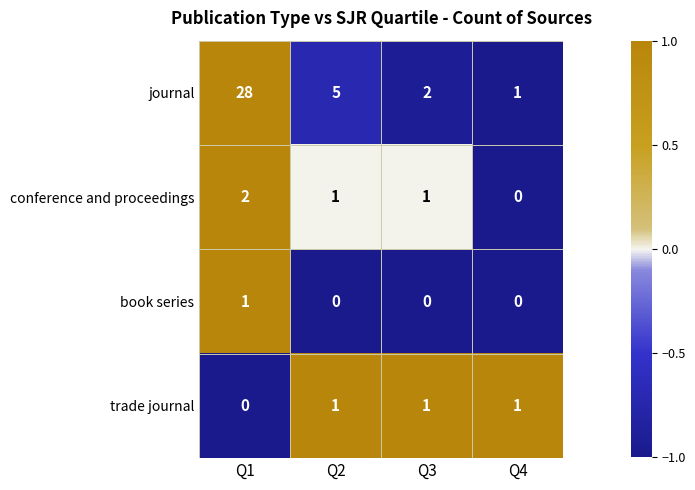

What is the sum of all journal values?

36